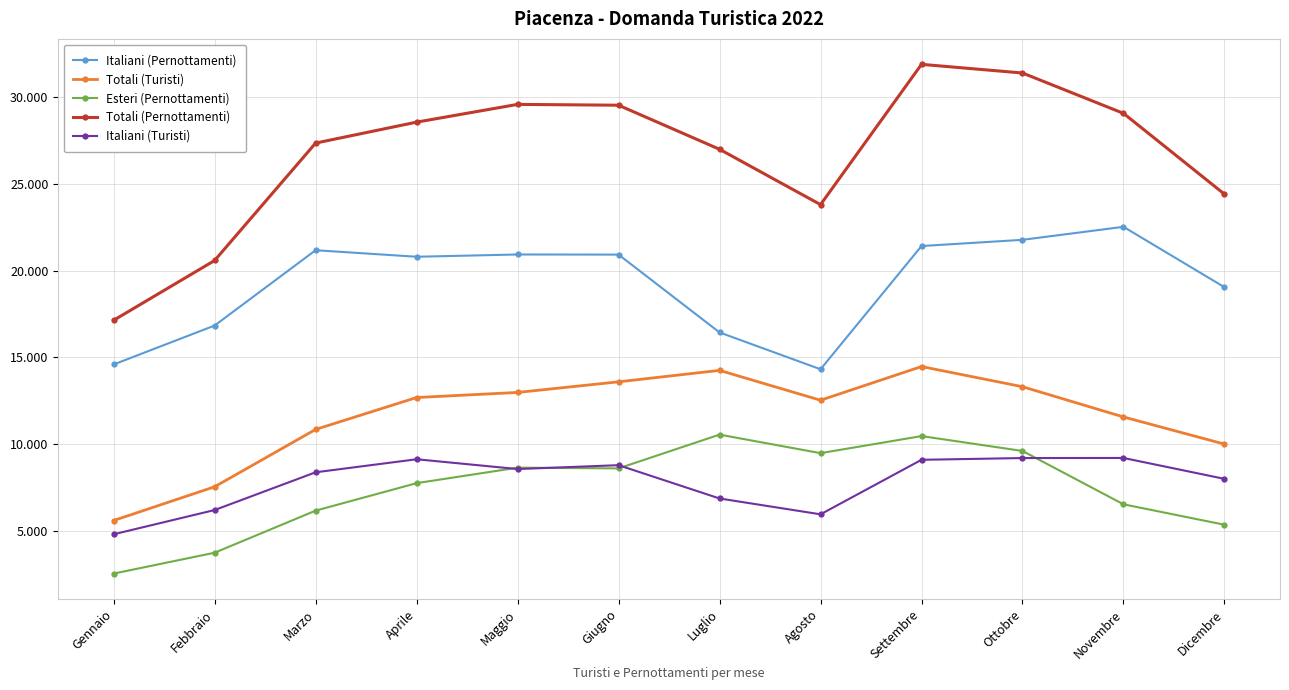

What is the difference between the highest and lowest values at Dicembre?

19050